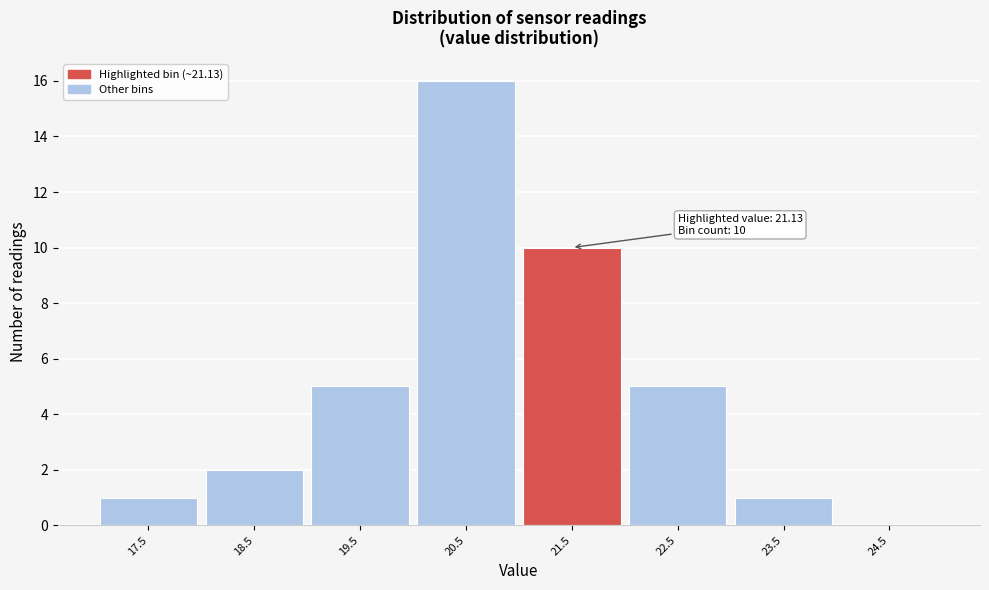

Over which range of the x-axis is the bar tallest?

20 to 21